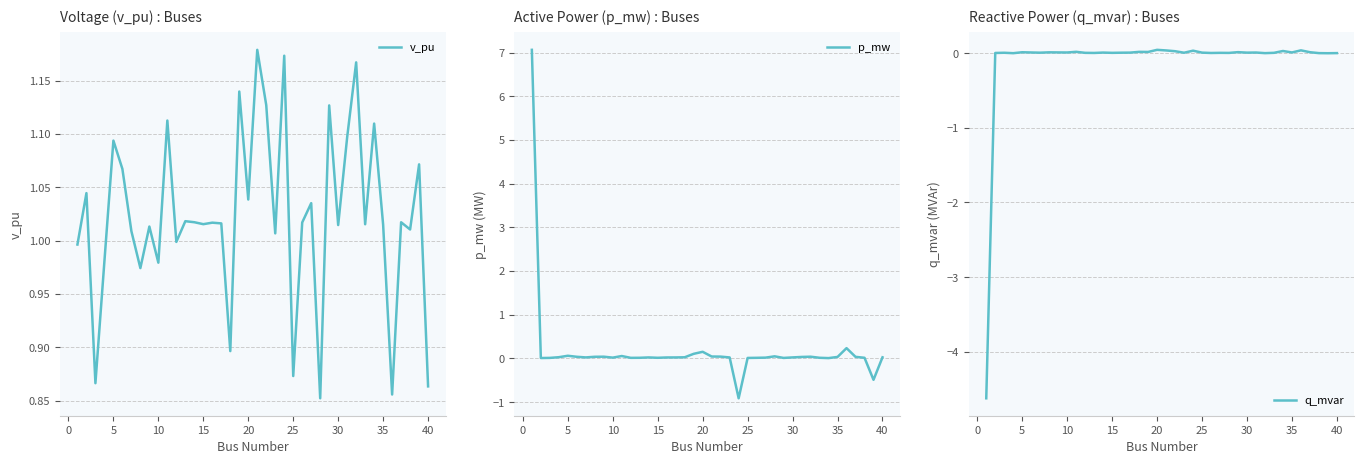

What is the difference between the maximum and second lowest values in the p_mw series?

7.6